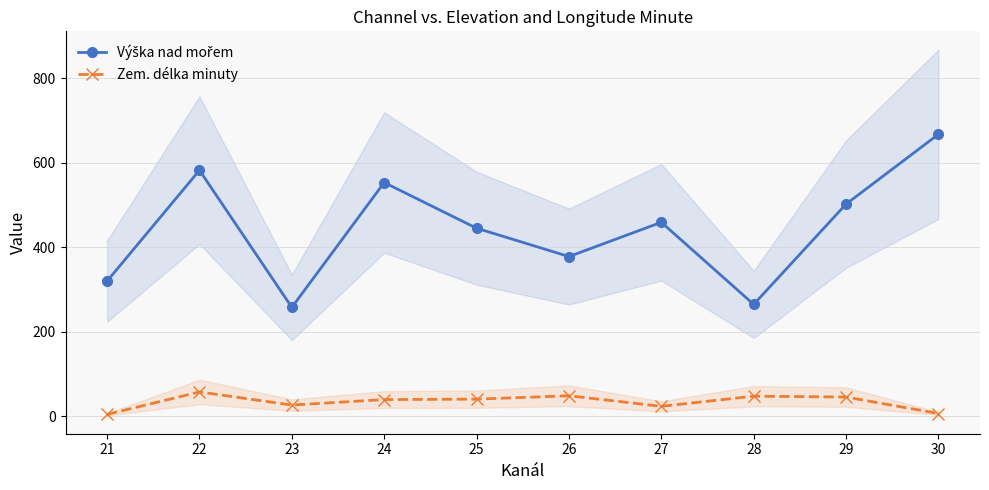

True or false: Zem. délka minuty and Výška nad mořem cross at least once.

False